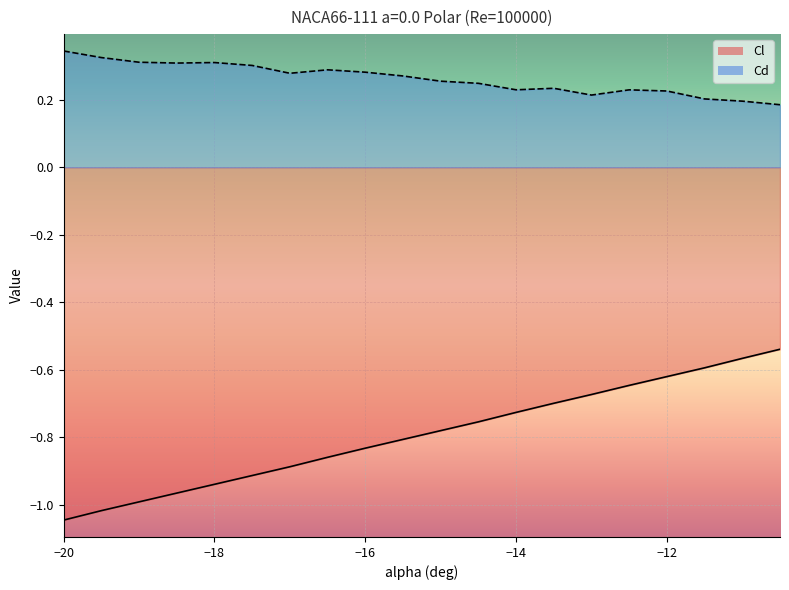

Reading left to right, transcribe all the data shown in this chart.

Cl: -1.0	-1.0	-1.0	-1.0	-0.9	-0.9	-0.9	-0.9	-0.8	-0.8	-0.8	-0.8	-0.7	-0.7	-0.7	-0.6	-0.6	-0.6	-0.6	-0.5
Cd: 0.3	0.3	0.3	0.3	0.3	0.3	0.3	0.3	0.3	0.3	0.3	0.2	0.2	0.2	0.2	0.2	0.2	0.2	0.2	0.2